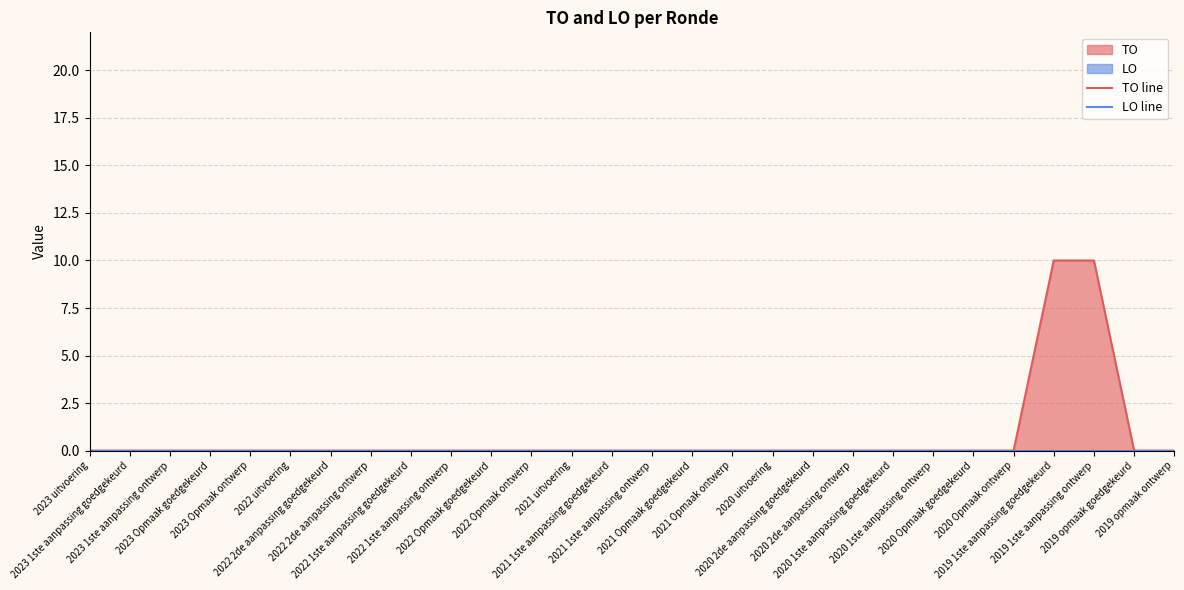

Does the chart display data point markers on the line(s)?

No